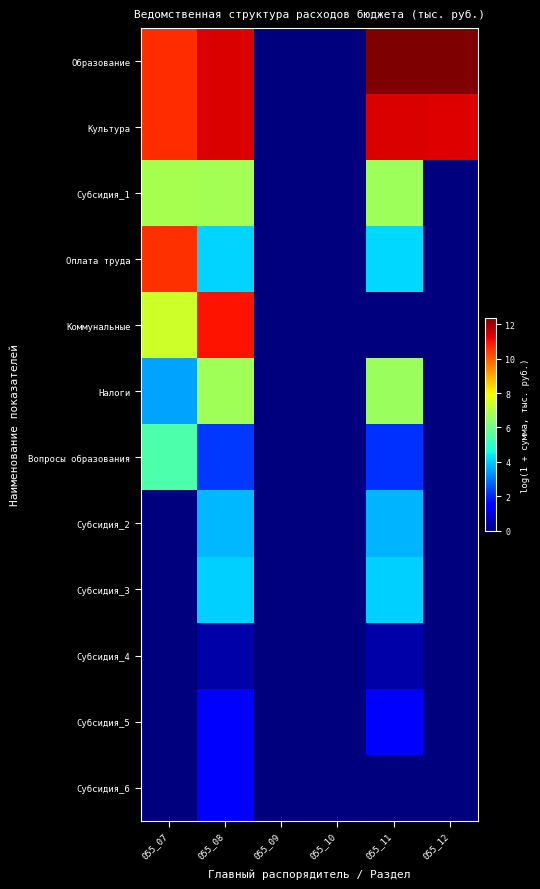

Reading right to left, list all the values displayed in this chart.

Образование: 055_12=12.4	055_11=12.4	055_10=0.0	055_09=0.0	055_08=11.4	055_07=10.7
Культура: 055_12=11.3	055_11=11.3	055_10=0.0	055_09=0.0	055_08=11.4	055_07=10.7
Субсидия_1: 055_12=0.0	055_11=6.7	055_10=0.0	055_09=0.0	055_08=6.8	055_07=6.8
Оплата труда: 055_12=0.0	055_11=4.2	055_10=0.0	055_09=0.0	055_08=4.1	055_07=10.6
Коммунальные: 055_12=0.0	055_11=0.0	055_10=0.0	055_09=0.0	055_08=11.0	055_07=7.4
Налоги: 055_12=0.0	055_11=6.6	055_10=0.0	055_09=0.0	055_08=6.7	055_07=3.6
Вопросы образования: 055_12=0.0	055_11=2.2	055_10=0.0	055_09=0.0	055_08=2.2	055_07=5.5
Субсидия_2: 055_12=0.0	055_11=3.7	055_10=0.0	055_09=0.0	055_08=3.8	055_07=0.0
Субсидия_3: 055_12=0.0	055_11=4.1	055_10=0.0	055_09=0.0	055_08=4.1	055_07=0.0
Субсидия_4: 055_12=0.0	055_11=0.5	055_10=0.0	055_09=0.0	055_08=0.5	055_07=0.0
Субсидия_5: 055_12=0.0	055_11=1.4	055_10=0.0	055_09=0.0	055_08=1.4	055_07=0.0
Субсидия_6: 055_12=0.0	055_11=0.0	055_10=0.0	055_09=0.0	055_08=1.4	055_07=0.0